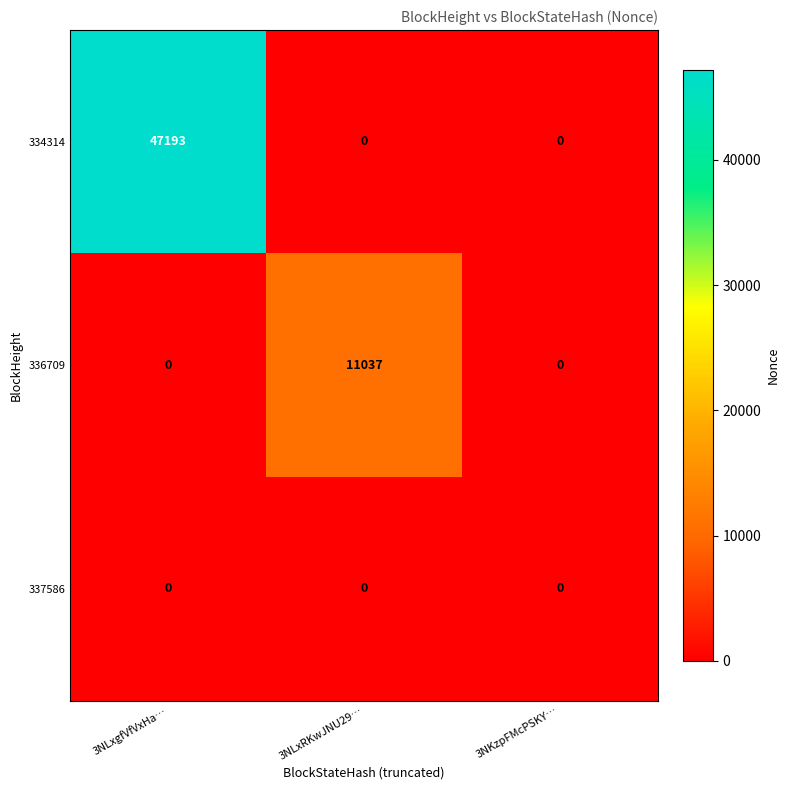

Count the number of data series in this chart.

3